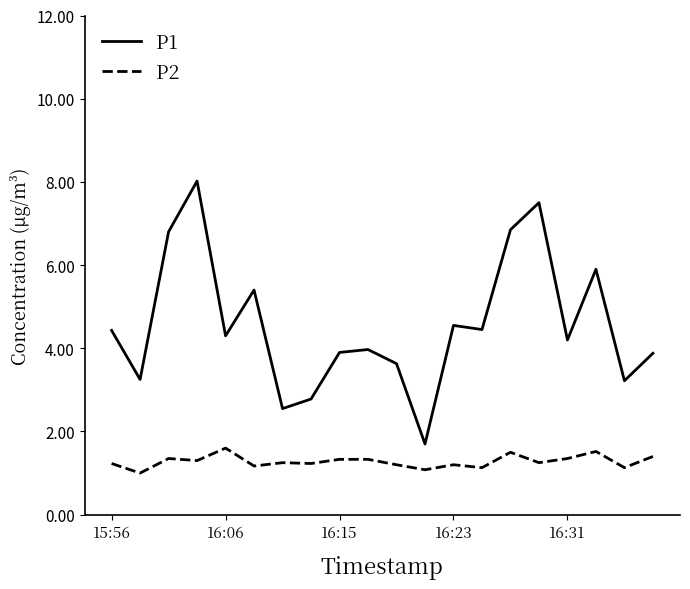

Which series has the widest spread of values?

P1